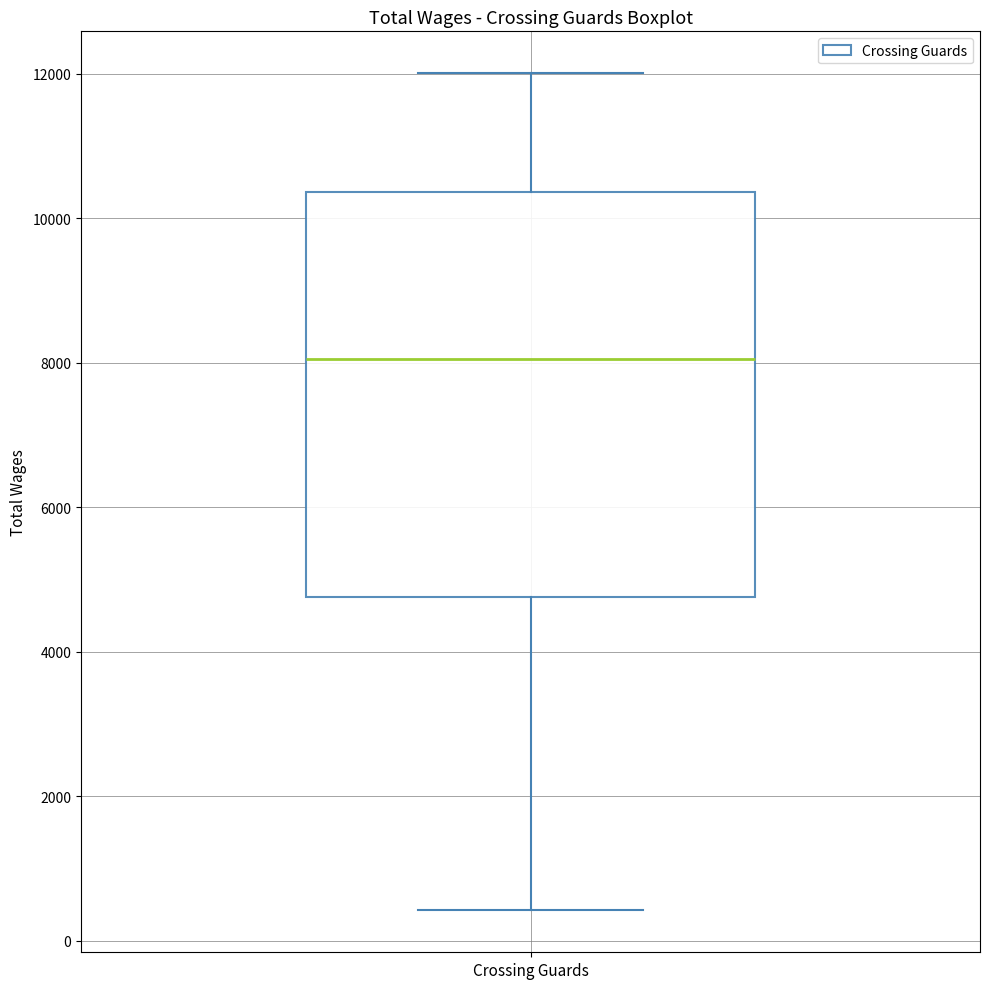

Transcribe this box plot: give where the median line is, the range the box spans, and where the two whiskers end, as read against the y-axis. The values are not printed on the chart, so give them approximately, as read against the axis.

median 8000, box 4800 to 10400, whiskers 400 to 12000